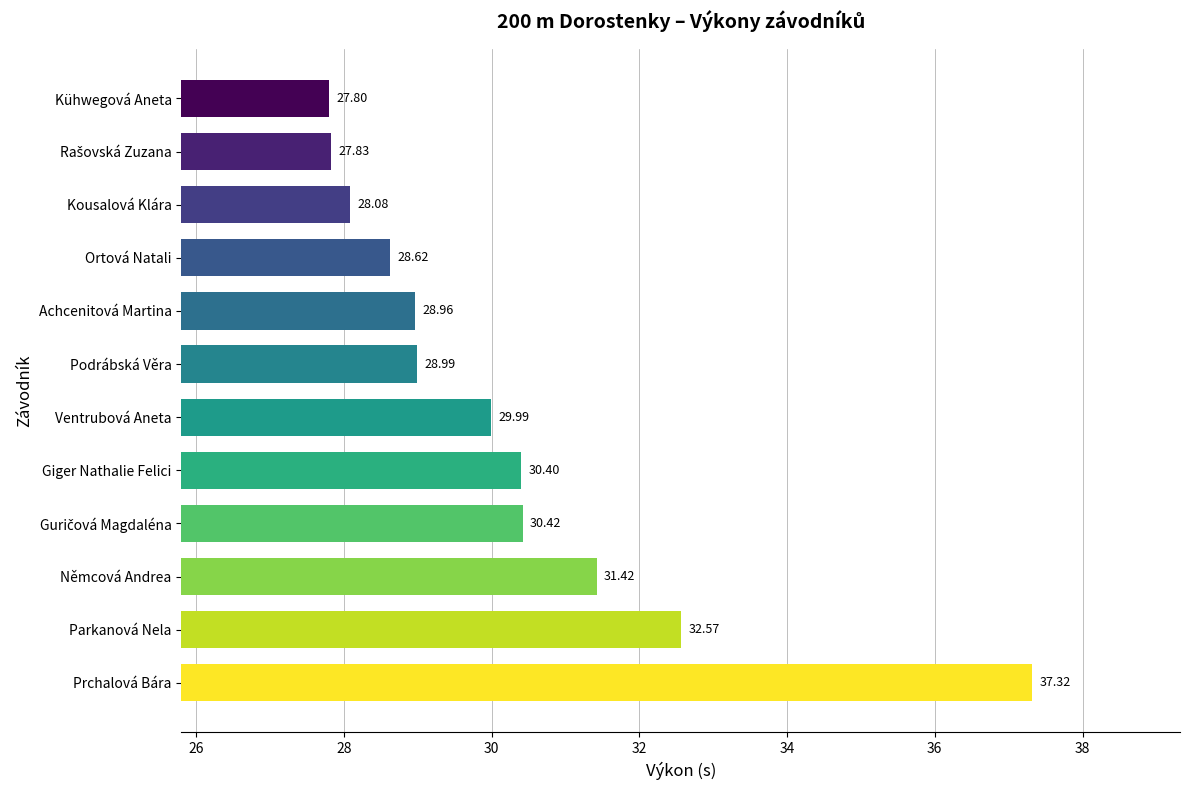

What is the sum of all values?

362.4